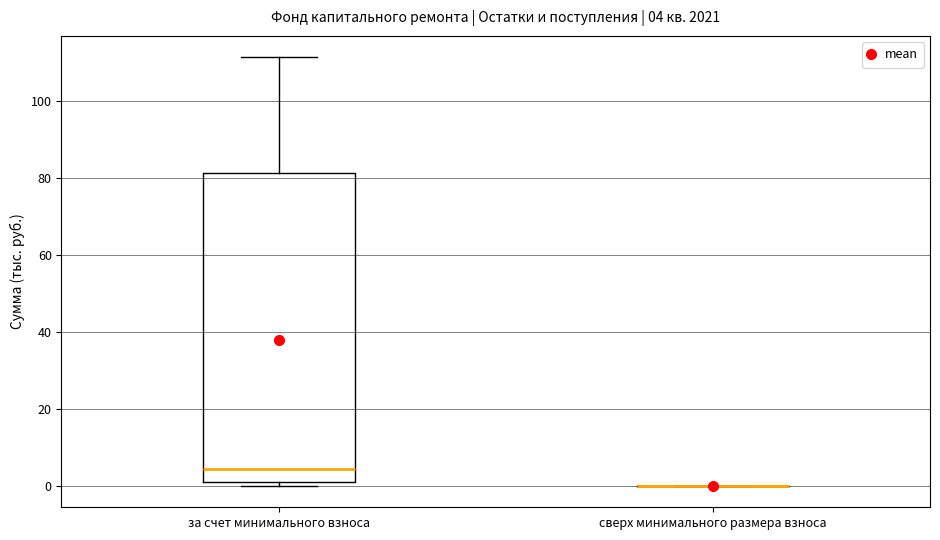

Which box is the tallest, from its lower edge to its upper edge?

за счет минимального взноса